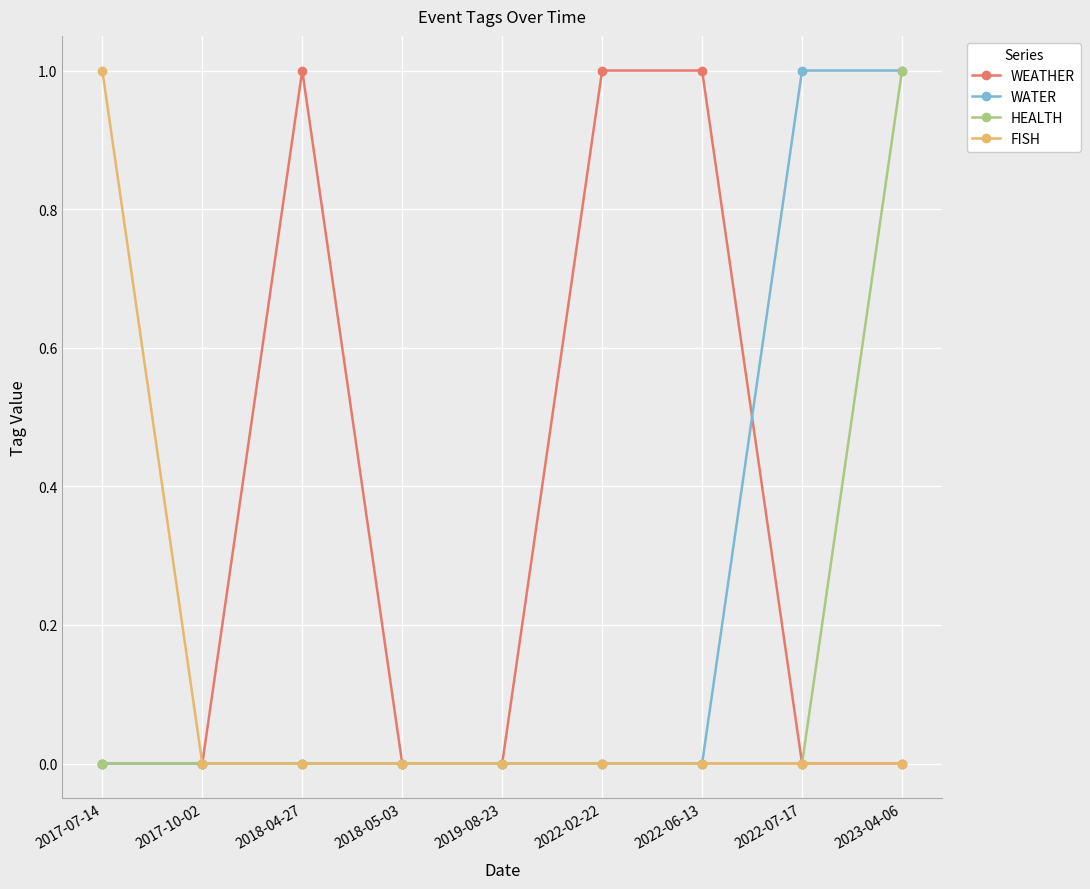

What is the sum of all HEALTH values?

1